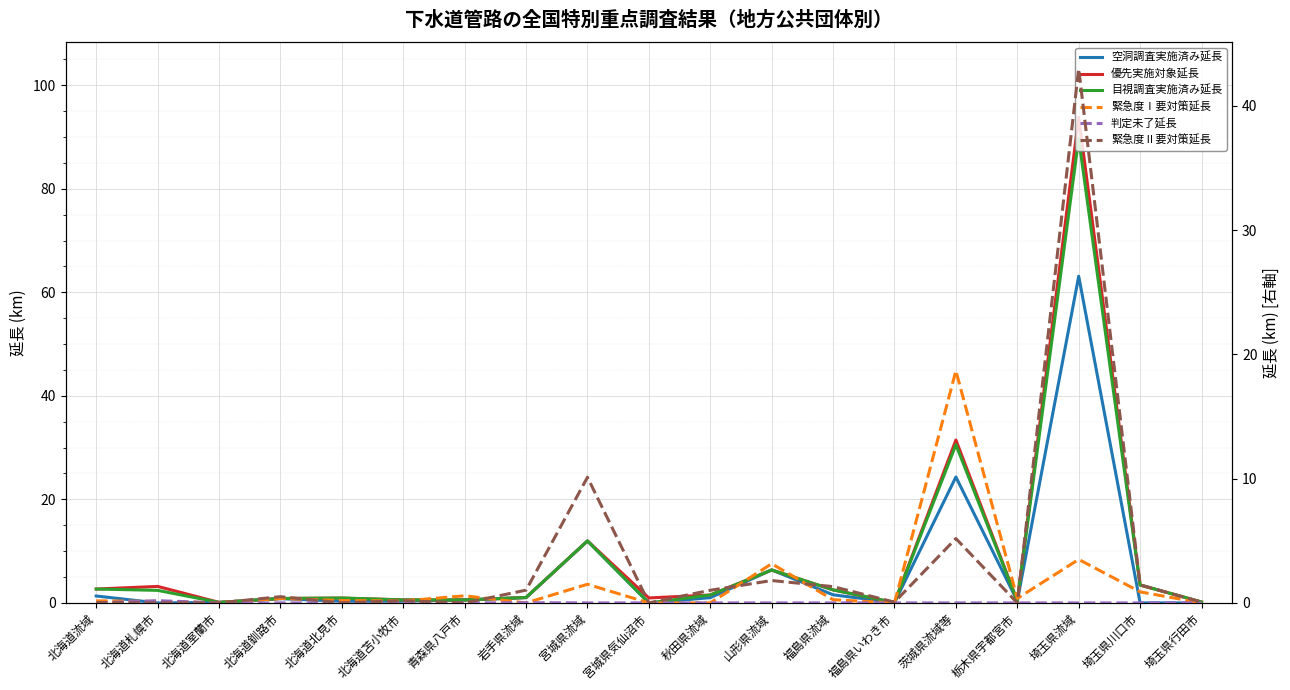

Which series has the largest range (max minus min)?

優先実施対象延長